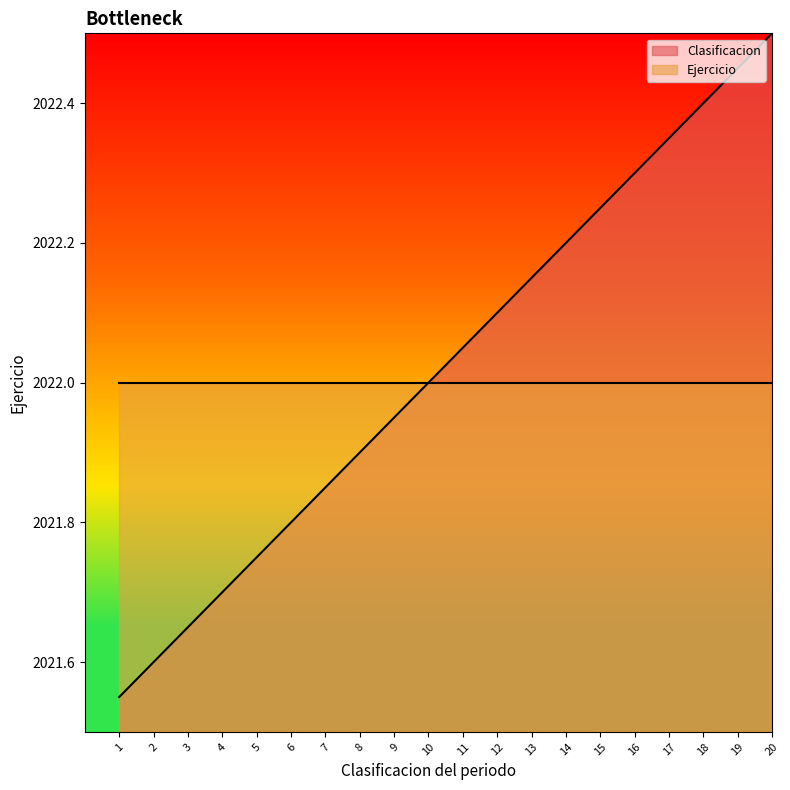

Read the value at 9.

2022.0